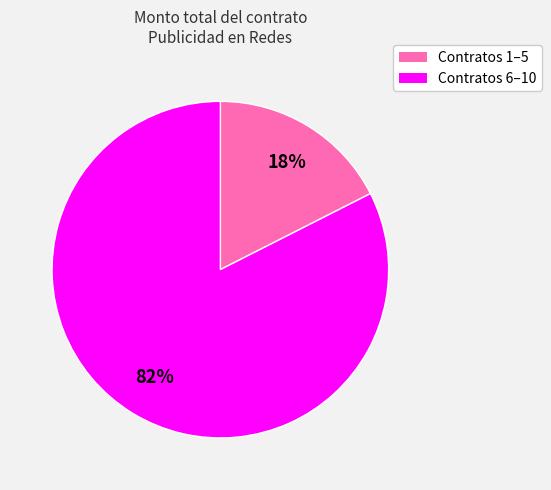

Is there any slice that represents more than half of the pie?

Yes